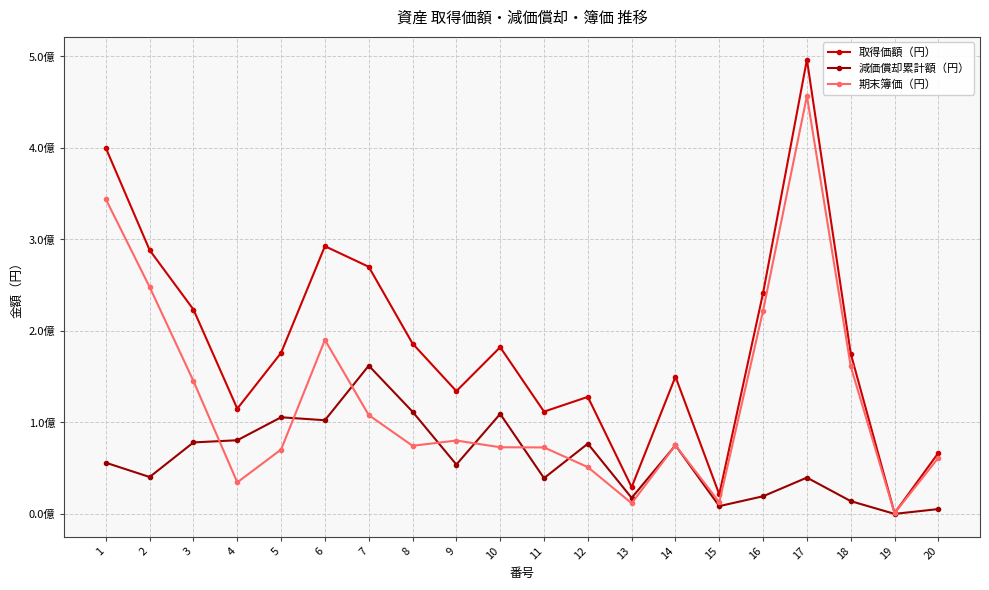

What is the value of the 取得価額（円） point at the 13th from the left?

29296080